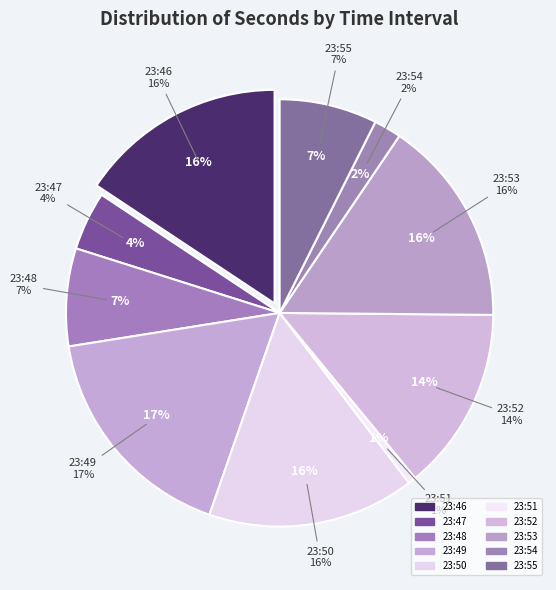

Is it true that 23:55 is 7% of the pie?

True